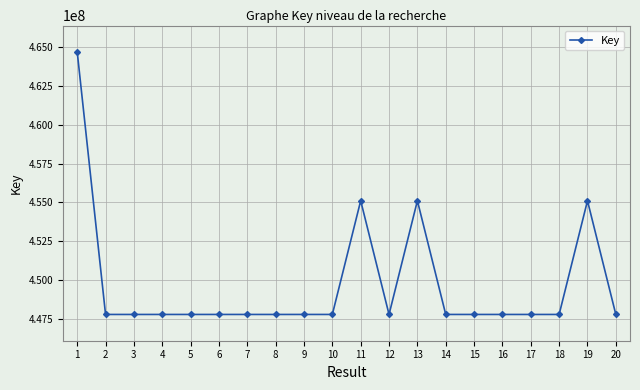

What is the difference between the maximum and minimum values?

16930071